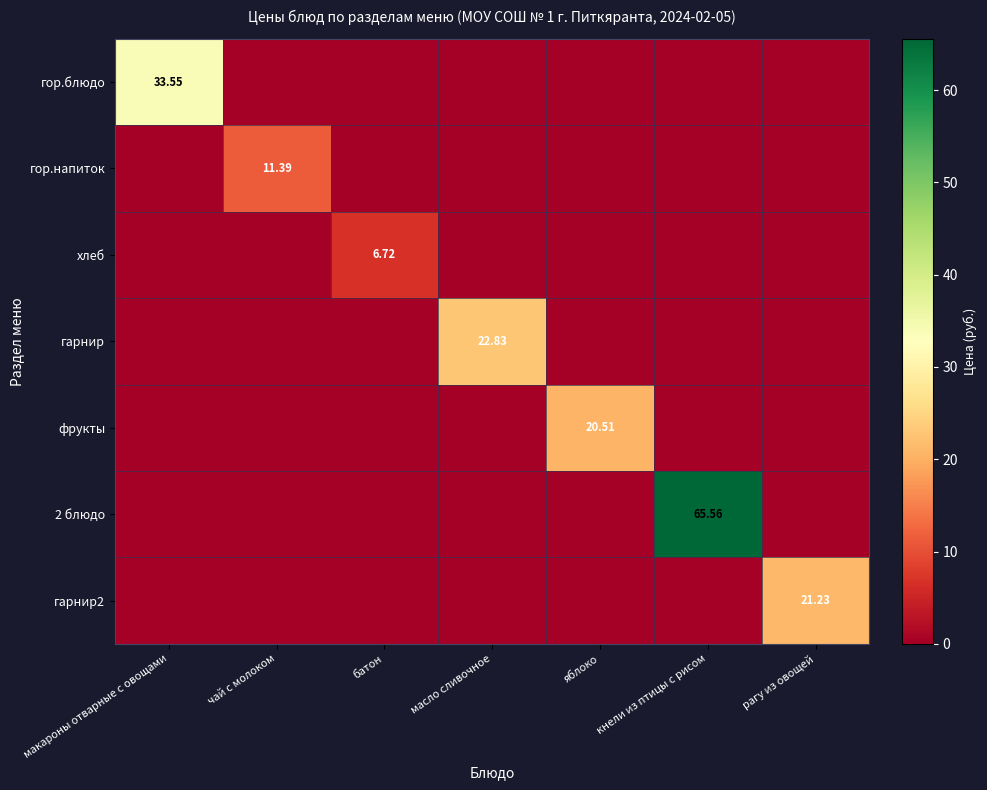

The гарнир2 series shows -8.6 at макароны отварные с овощами. True or false?

False